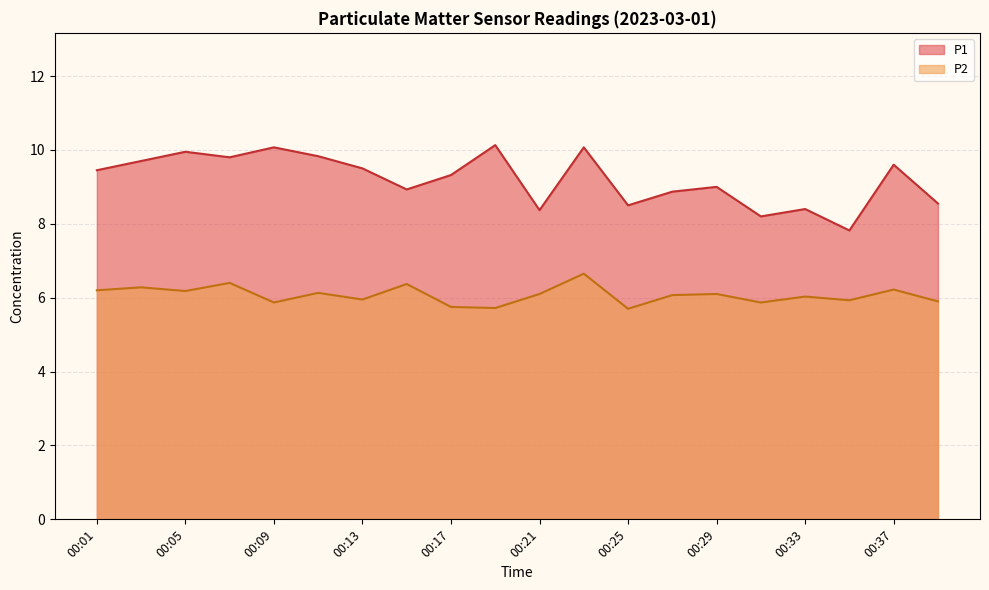

Which series changed the most between 00:09 and 00:29?

P1